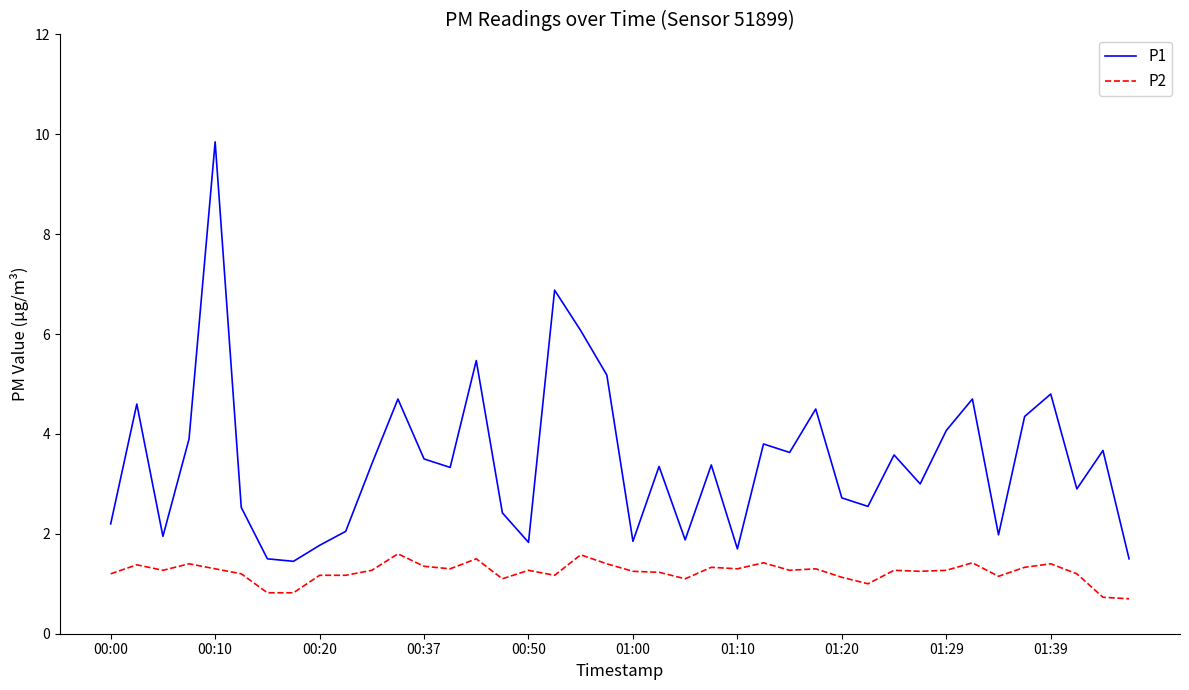

True or false: P1 and P2 intersect in this chart.

False